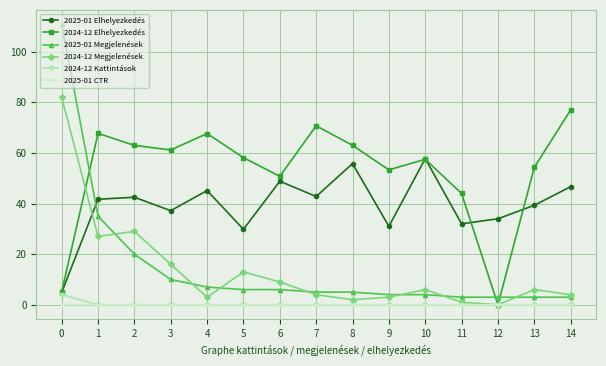

Between 2 and 5, which series saw the biggest shift?

2024-12 Megjelenések